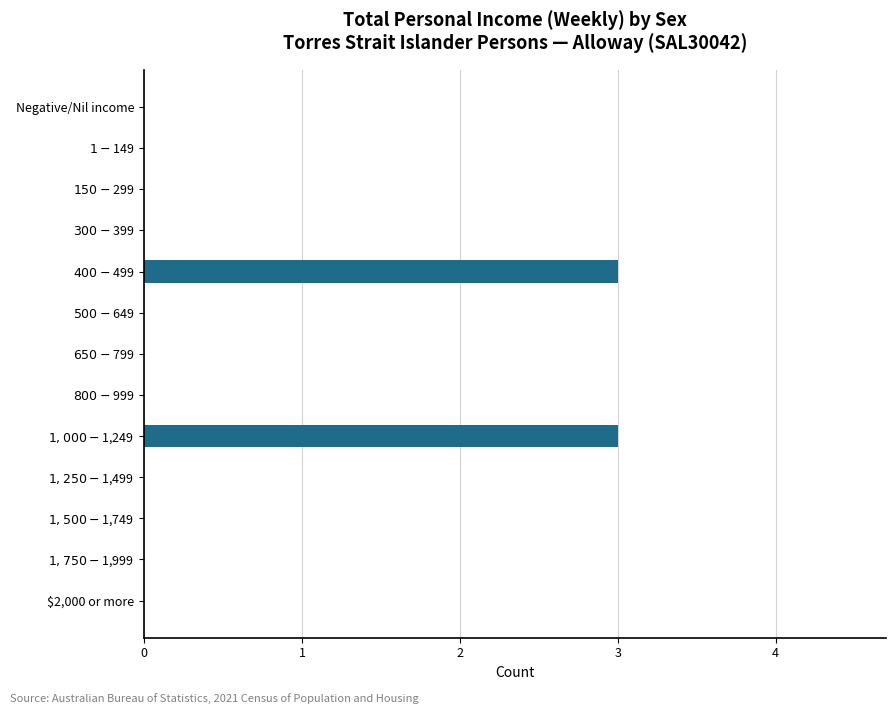

What is the sum of all values?

6